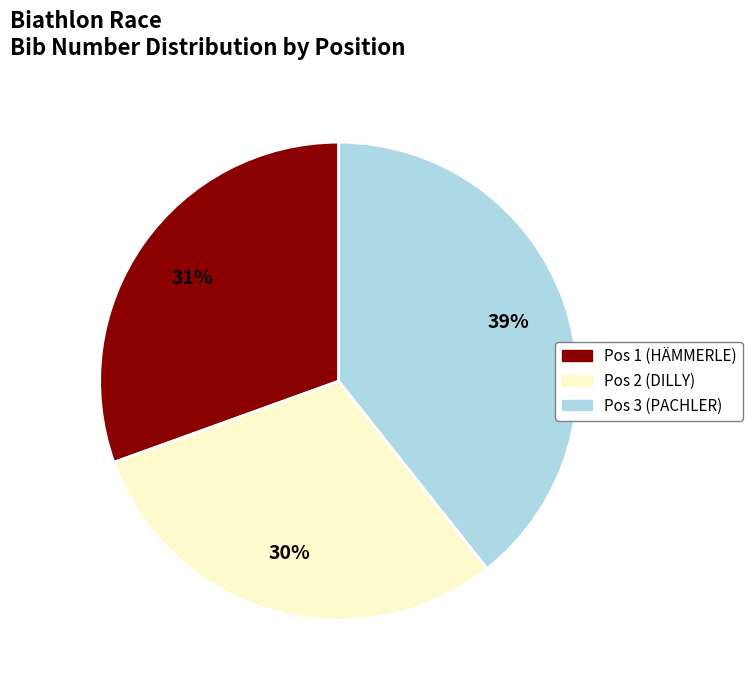

Does any single category account for the majority?

No